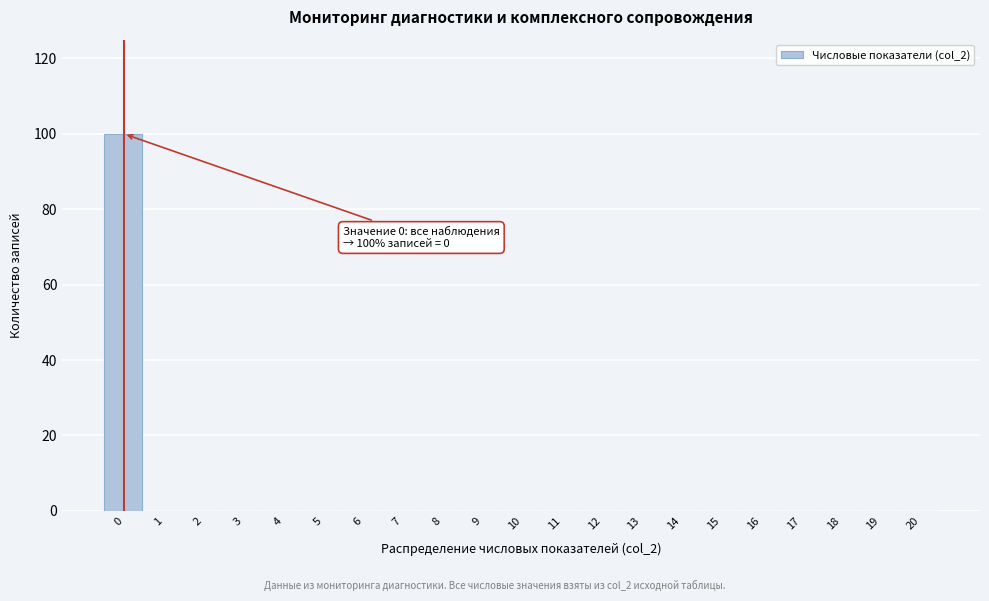

Reading left to right, extract all data points from this chart.

0=100	1=0	2=0	3=0	4=0	5=0	6=0	7=0	8=0	9=0	10=0	11=0	12=0	13=0	14=0	15=0	16=0	17=0	18=0	19=0	20=0